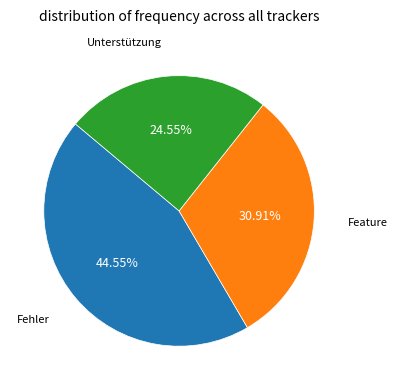

Is there a majority slice in this chart?

No